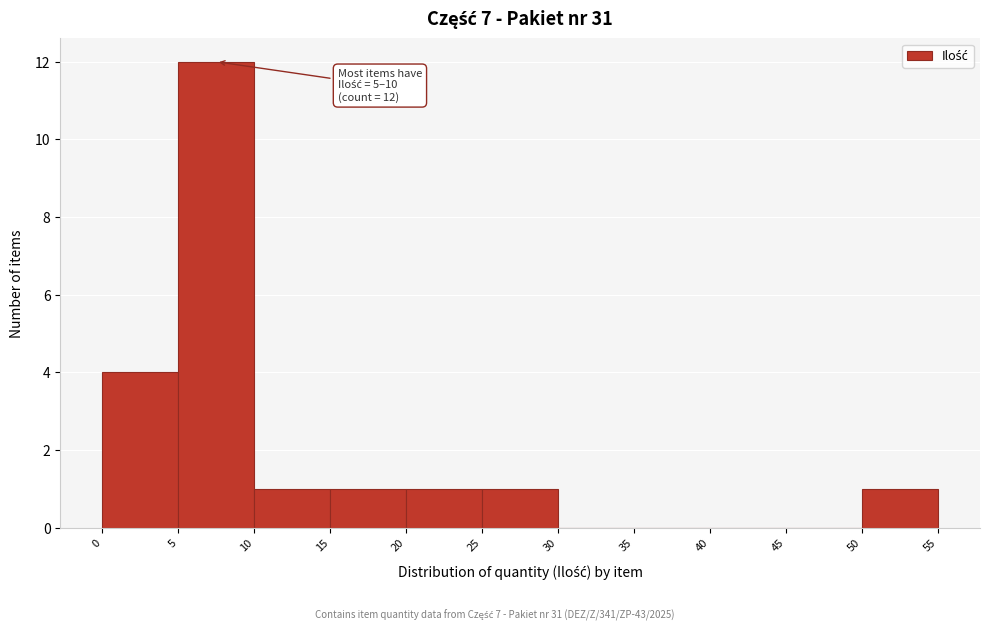

Which range on the x-axis has the tallest bar?

5 to 10